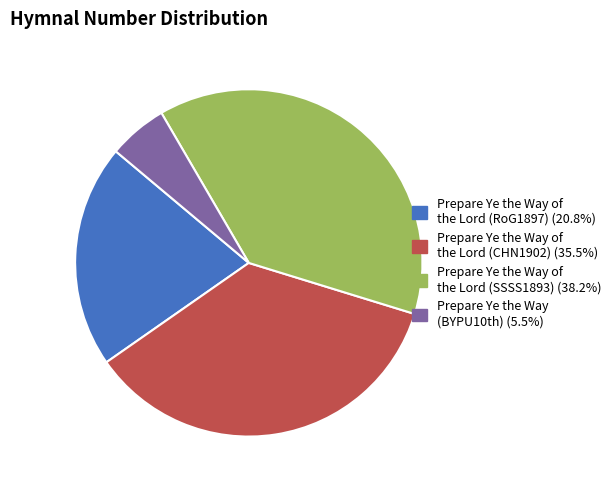

Approximately how many times larger is the value at Prepare Ye the Way of the Lord (CHN1902) compared to Prepare Ye the Way (BYPU10th)?

6.5